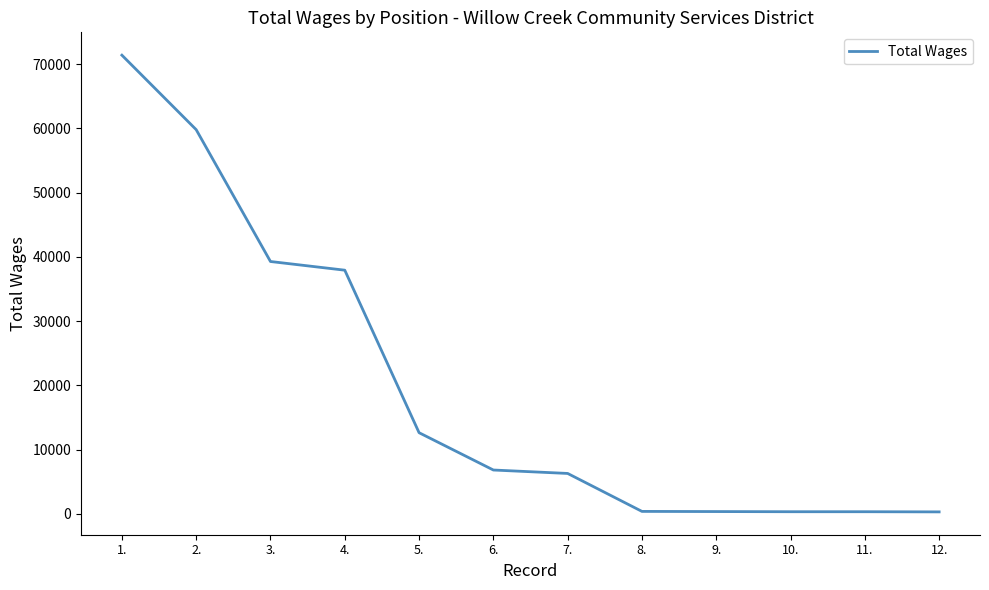

Is it true that the value at 6. is 4412?

False